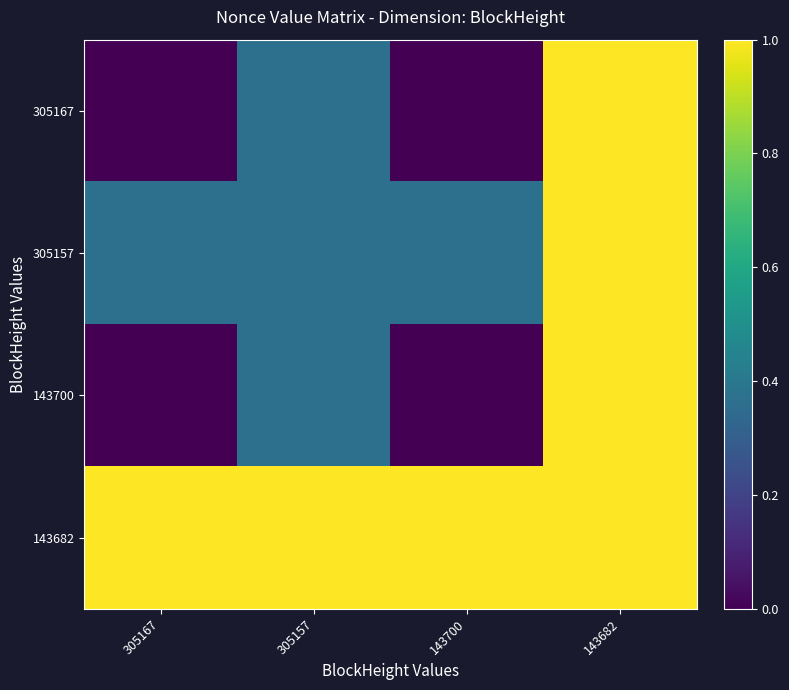

Which series has the largest total across all categories?

143682